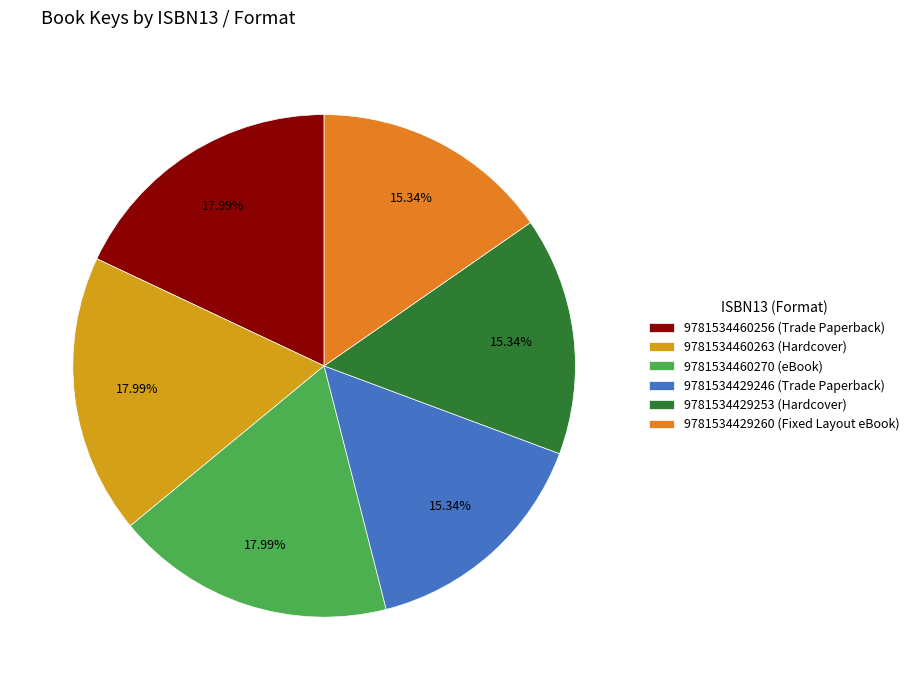

What portion of the pie excludes 9781534460263 (Hardcover)?

82.0%